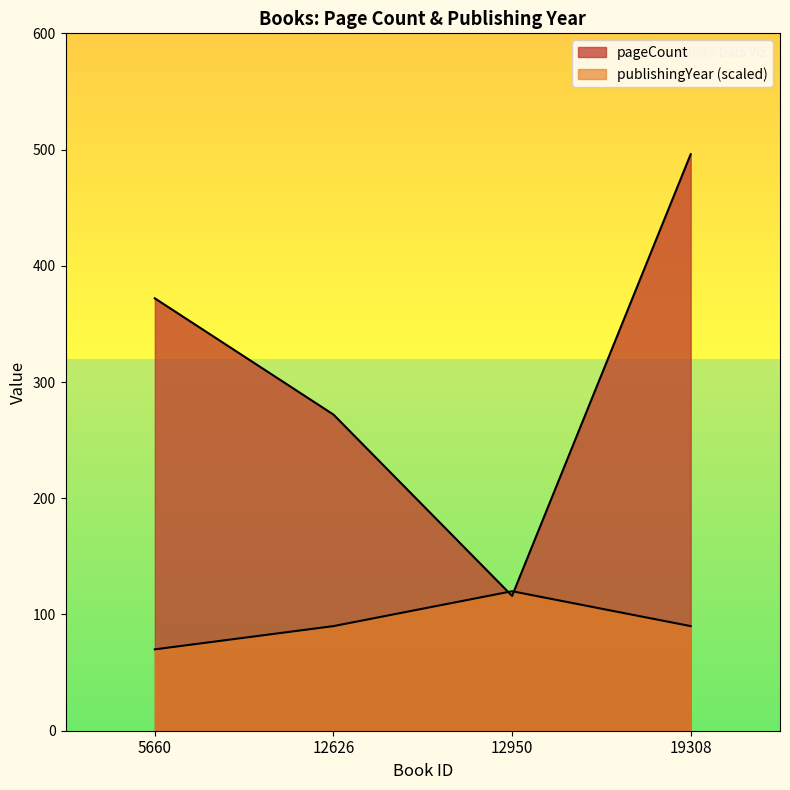

Reading left to right, list all the values displayed in this chart.

pageCount: 372	272	116	496
publishingYear: 70	90	120	90